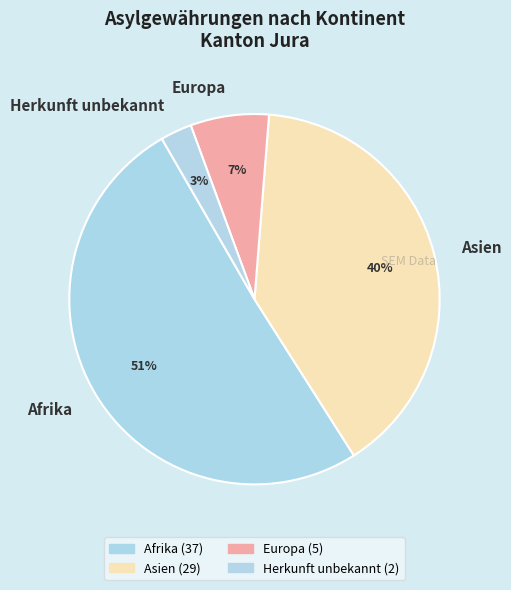

To the nearest percent, what is the combined percentage of Asien and Afrika?

90%